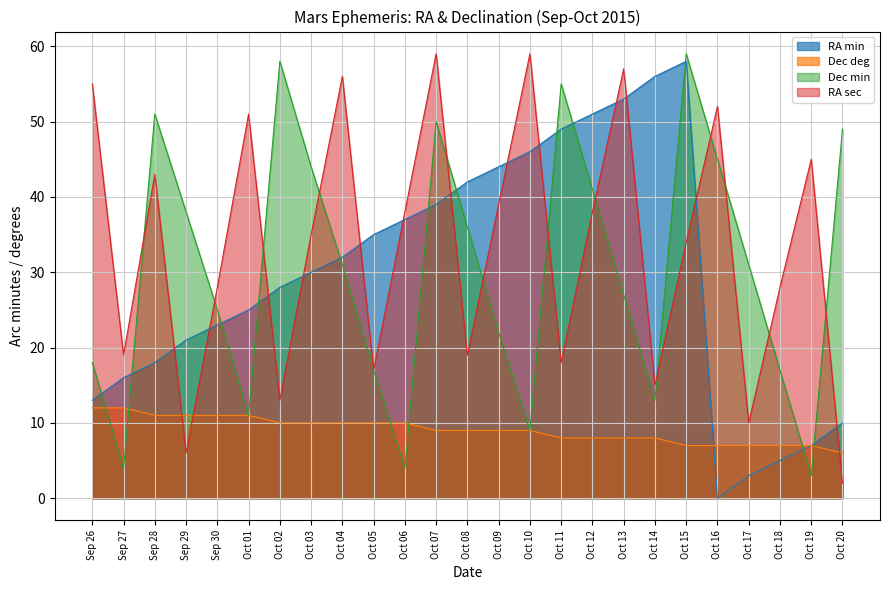

How many interior local valleys does the RA sec series have?

8